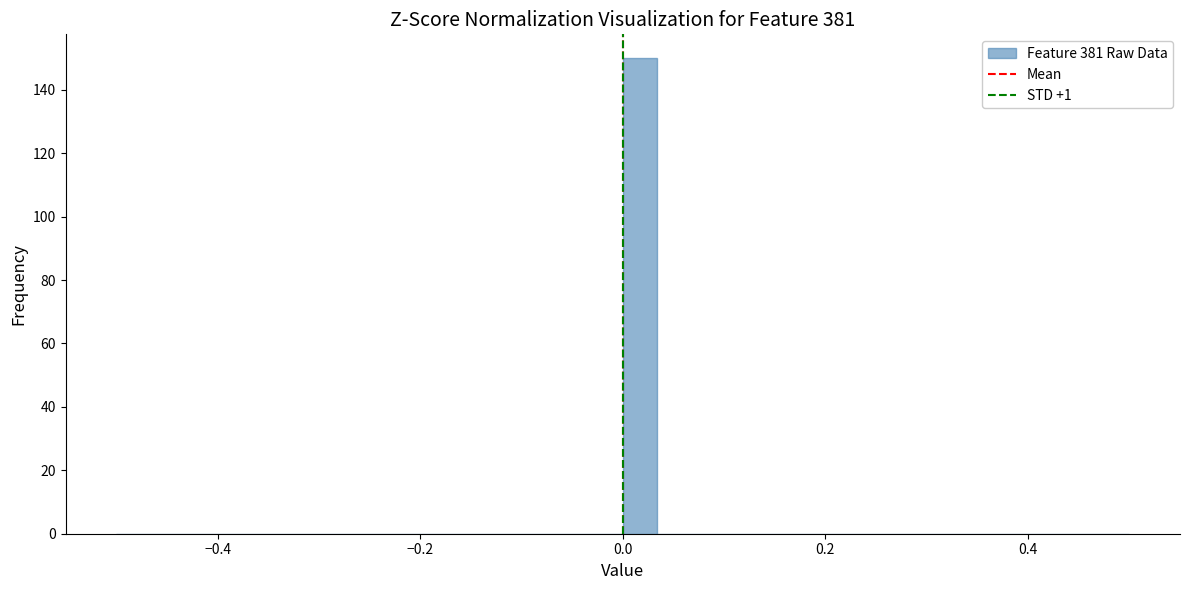

Around what value on the x-axis is the tallest bar? Give the approximate position of its centre, as read against the axis.

0.02